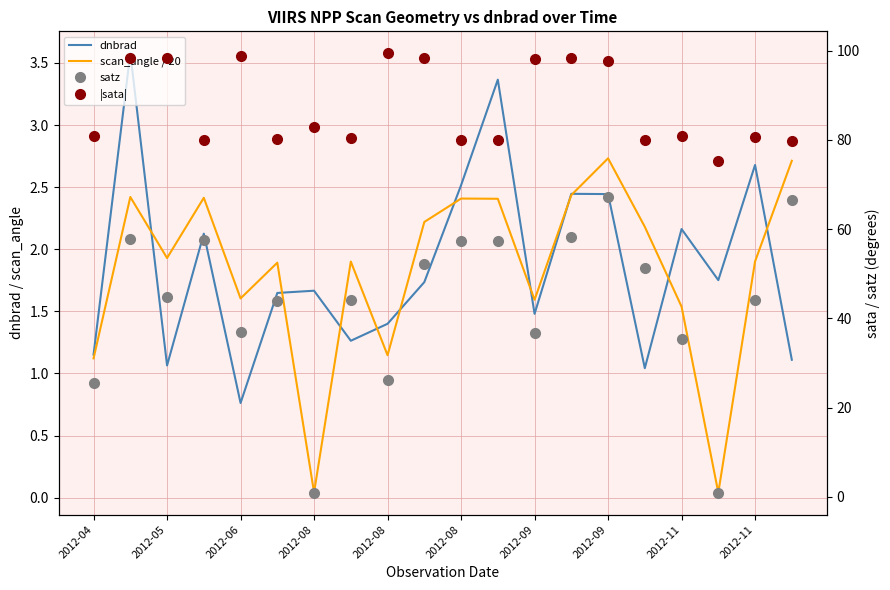

Which series has the largest total across all categories?

|sata|